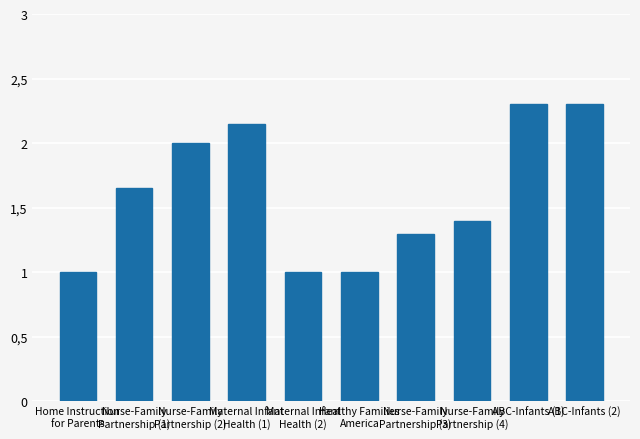

What is the ratio of the value at ABC-Infants (1) to the value at Nurse-Family
Partnership (1)?

1.4